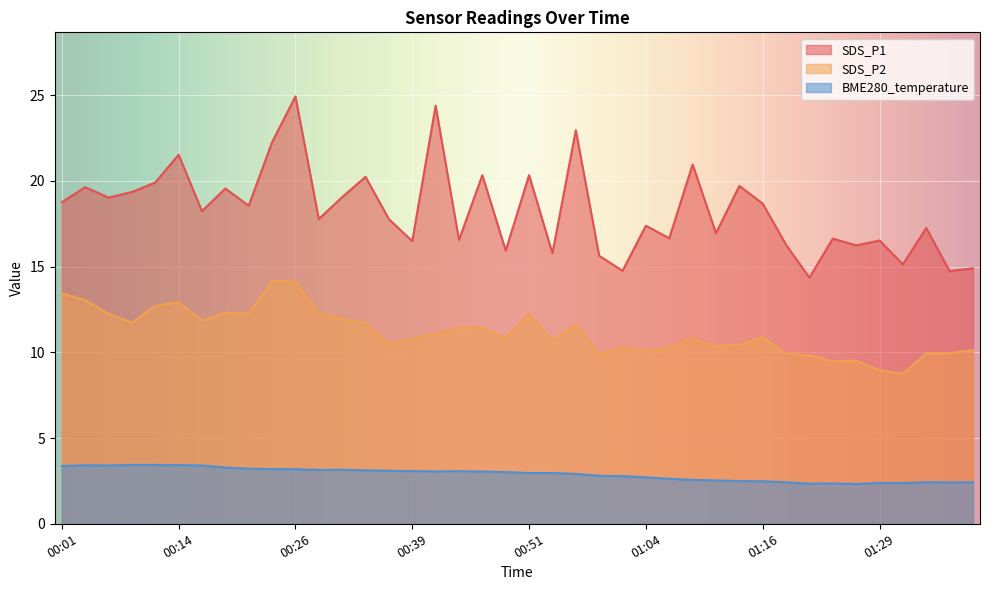

At which label is SDS_P2 closest to 11?

00:41